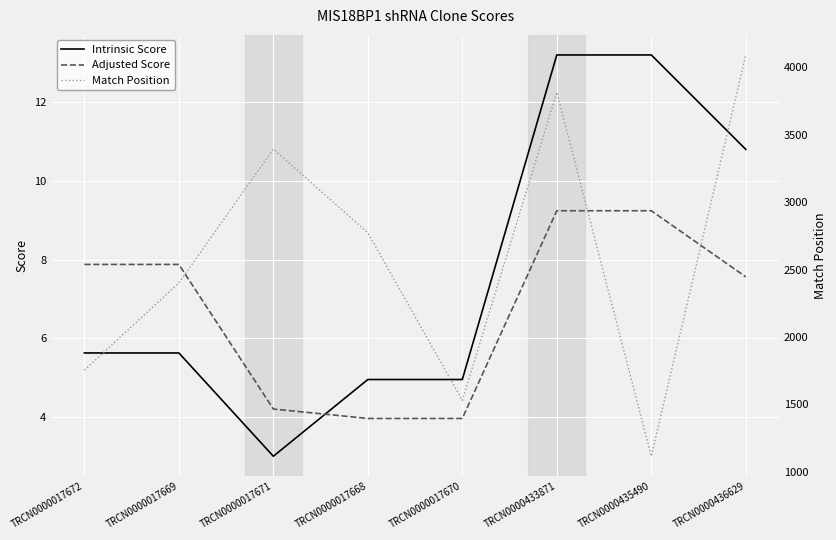

What is the difference between the maximum and second lowest values in the Match Position series?

2565.0